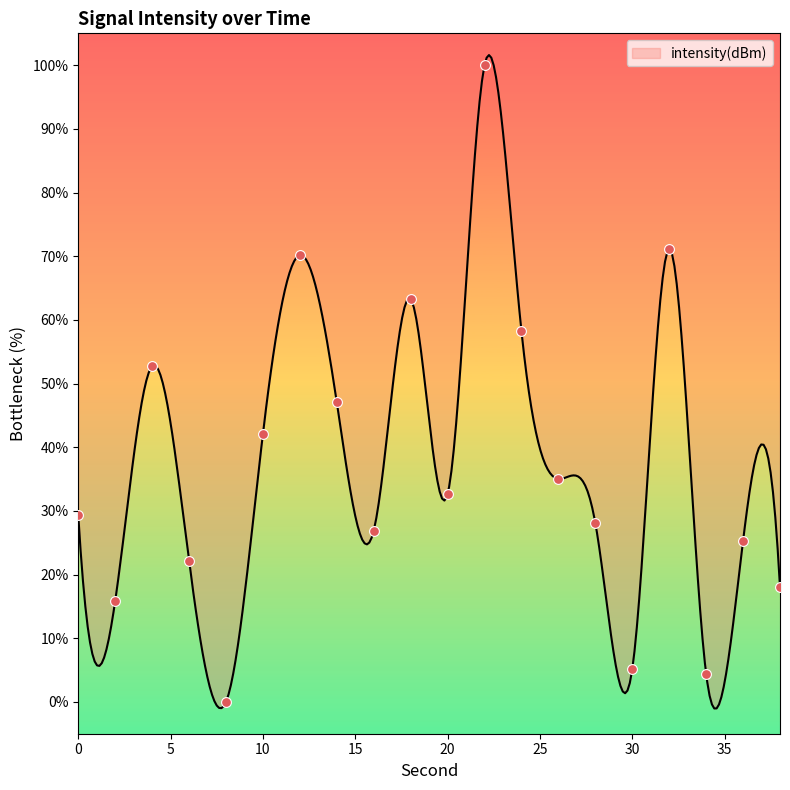

What is the ratio of the value at 2 to the value at 36?

0.6